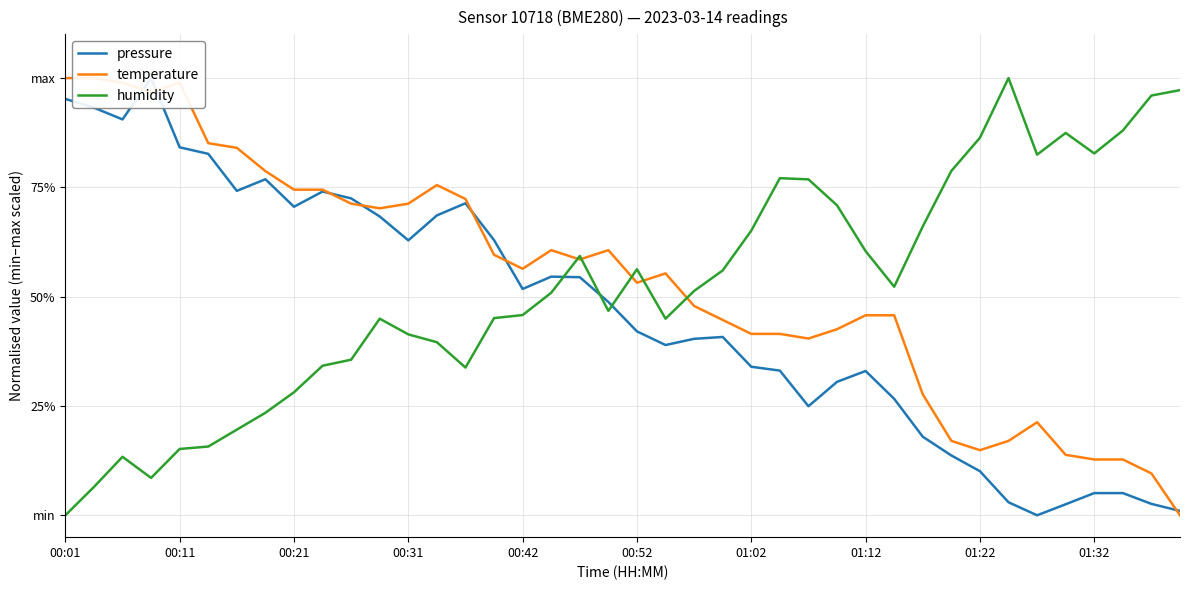

What is the sum of all humidity values?

20.8